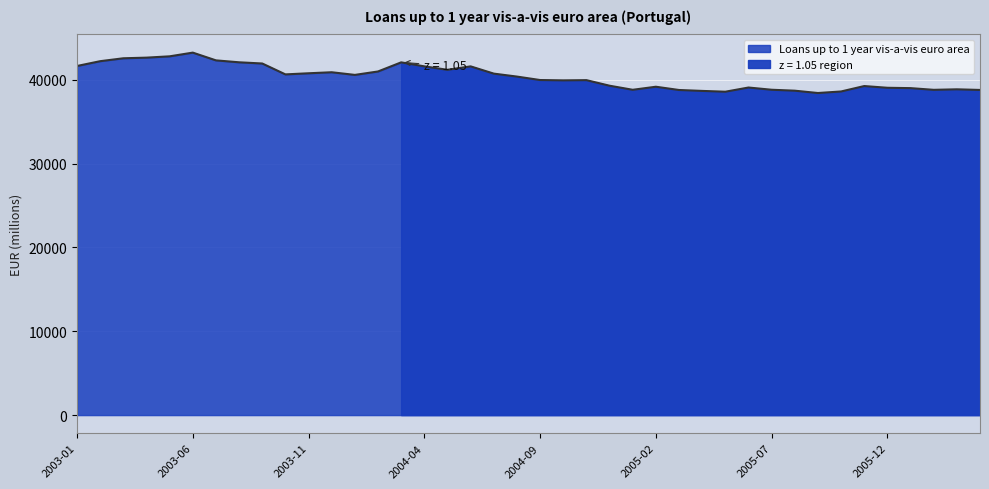

Count the number of data series in this chart.

1